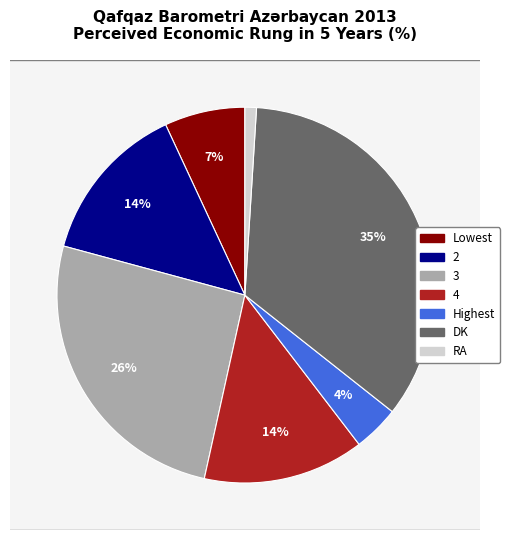

True or false: Highest accounts for 4% of the total.

True